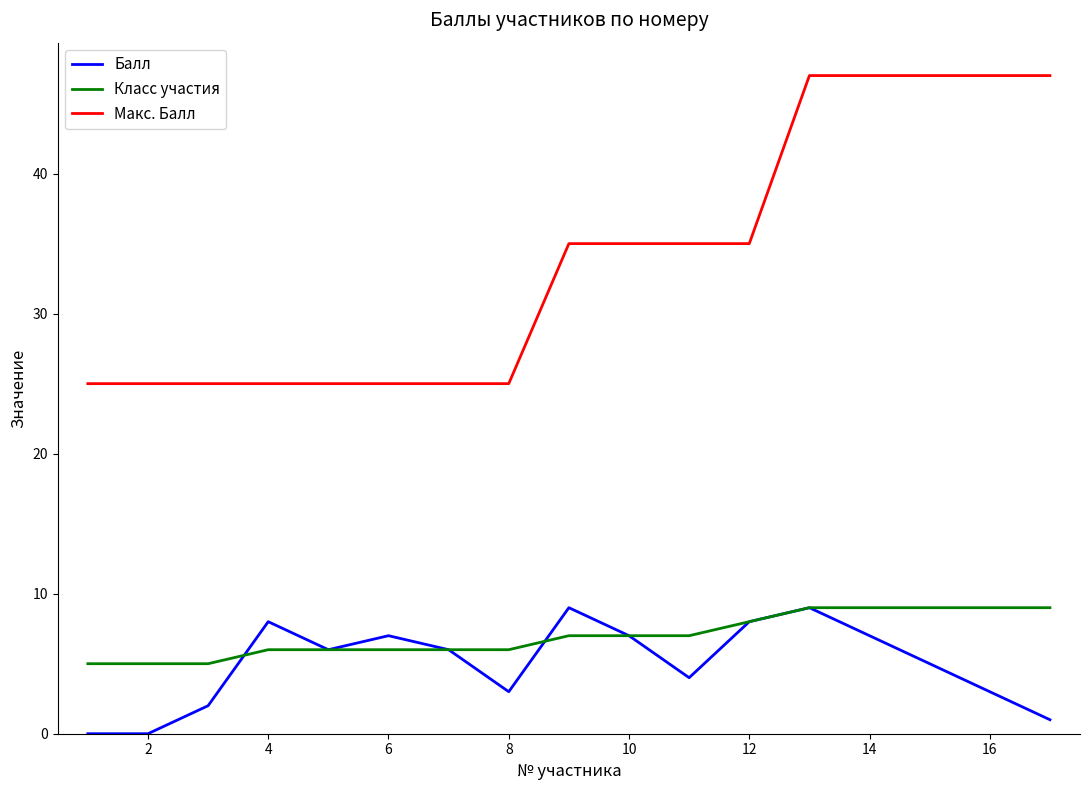

What is the greatest value displayed?

47